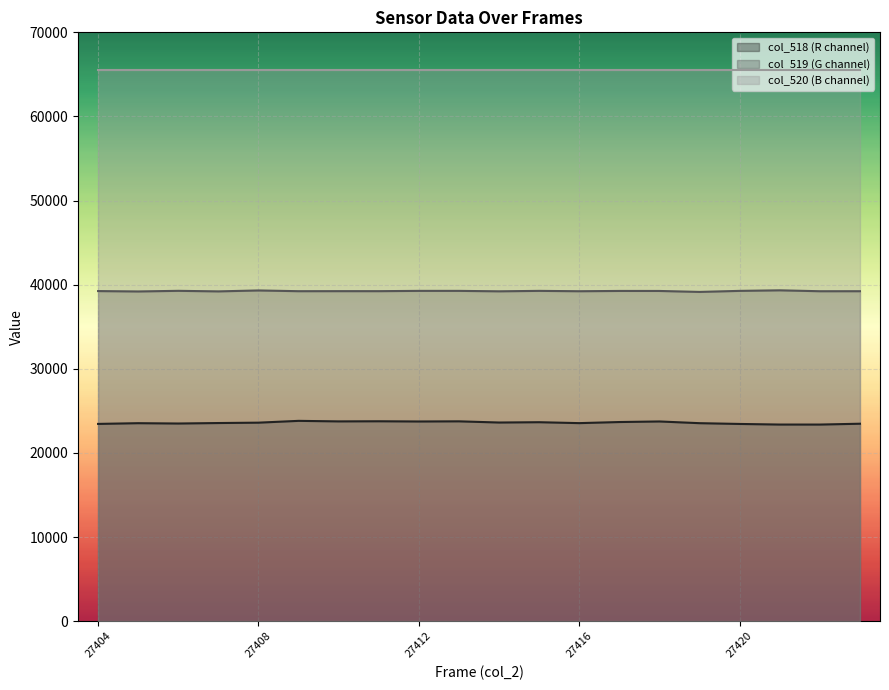

List the series in order of their overall mean, lowest first.

col_518 (R channel), col_519 (G channel), col_520 (B channel)